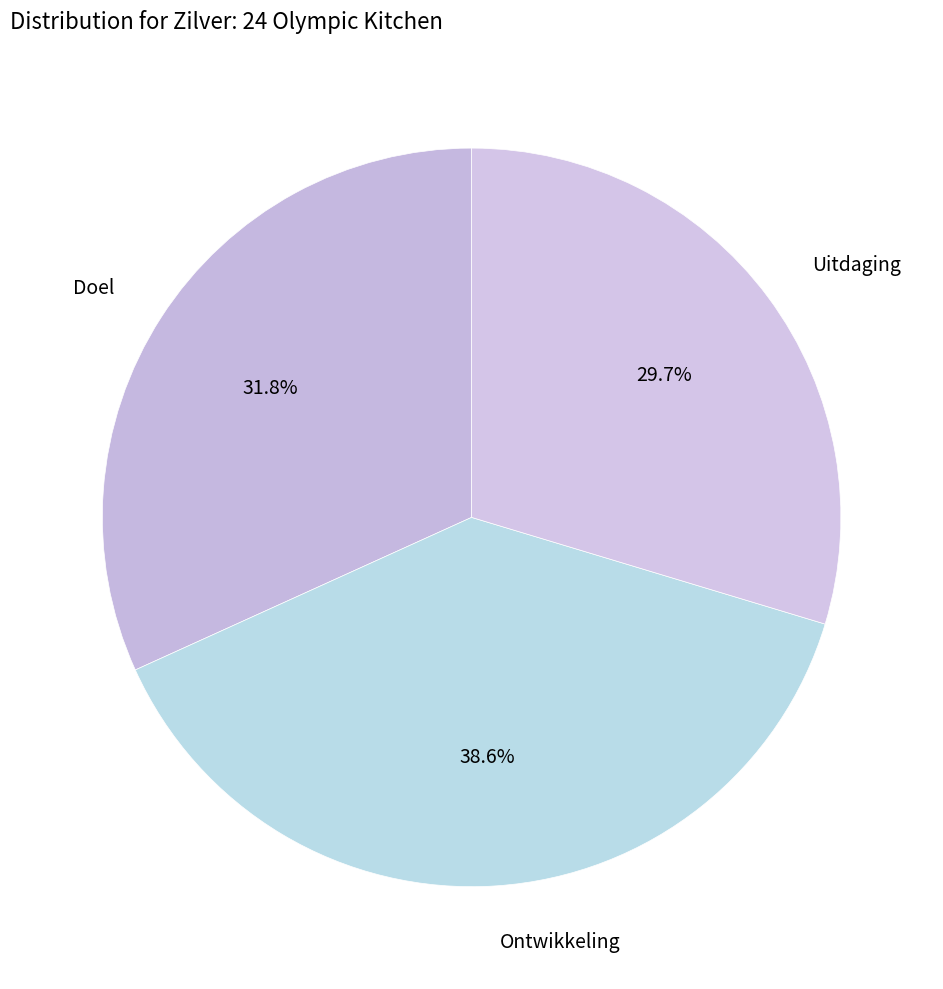

Count the number of slices in the pie.

3